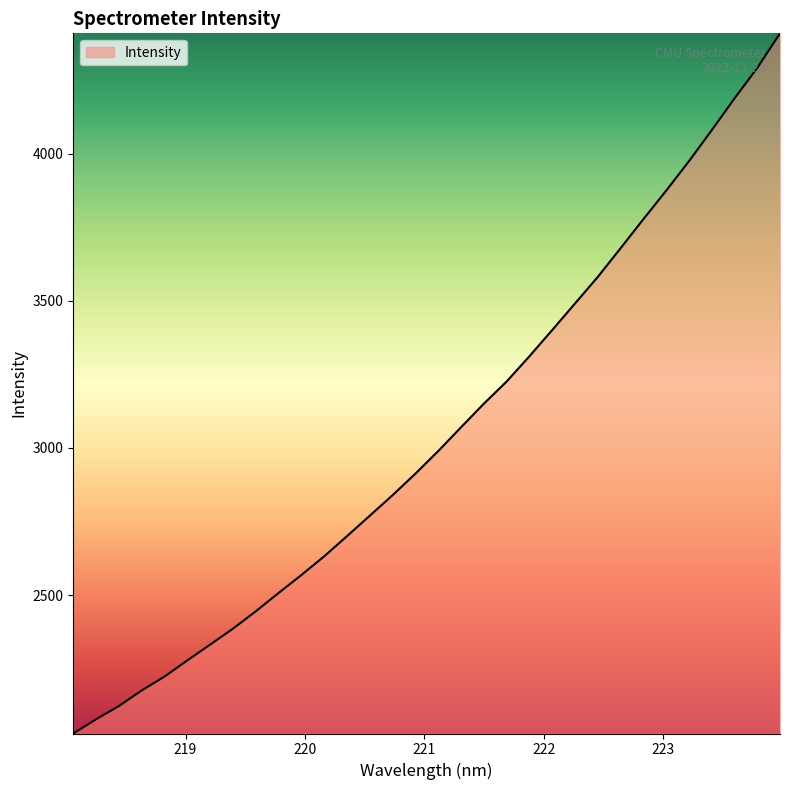

What is the difference between the maximum and minimum values?

2378.7